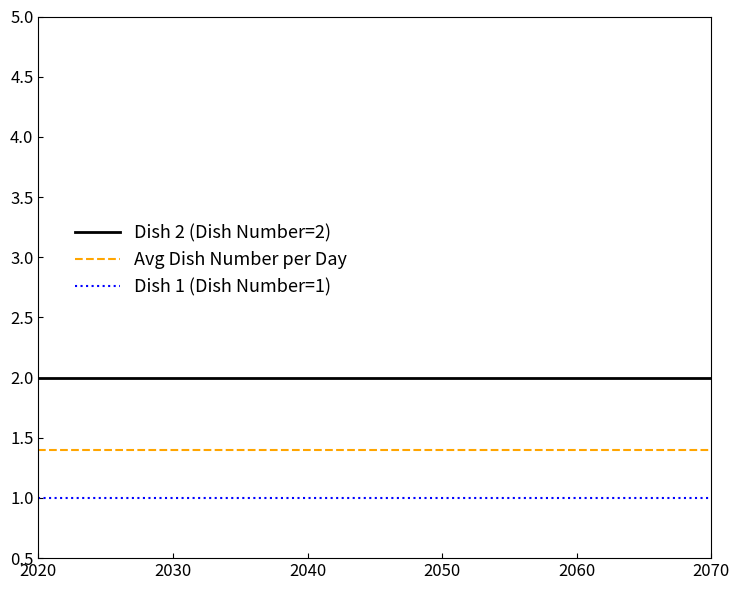

The Dish 2 (Dish Number=2) series shows 3.5 at 2020. True or false?

False